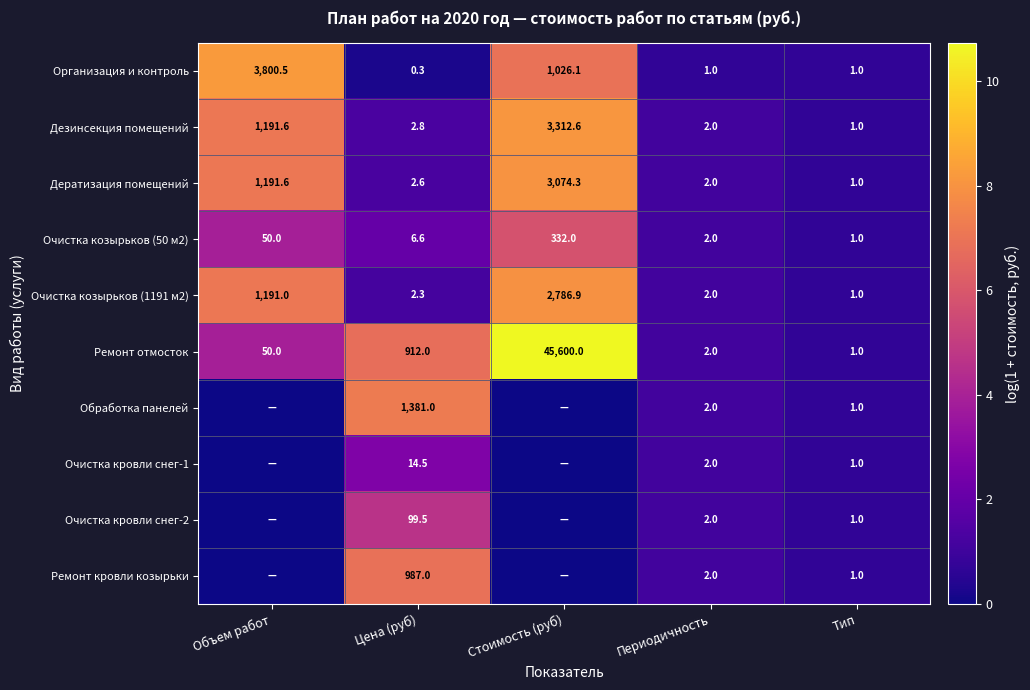

At which category is the sum across all series the highest?

Стоимость (руб)